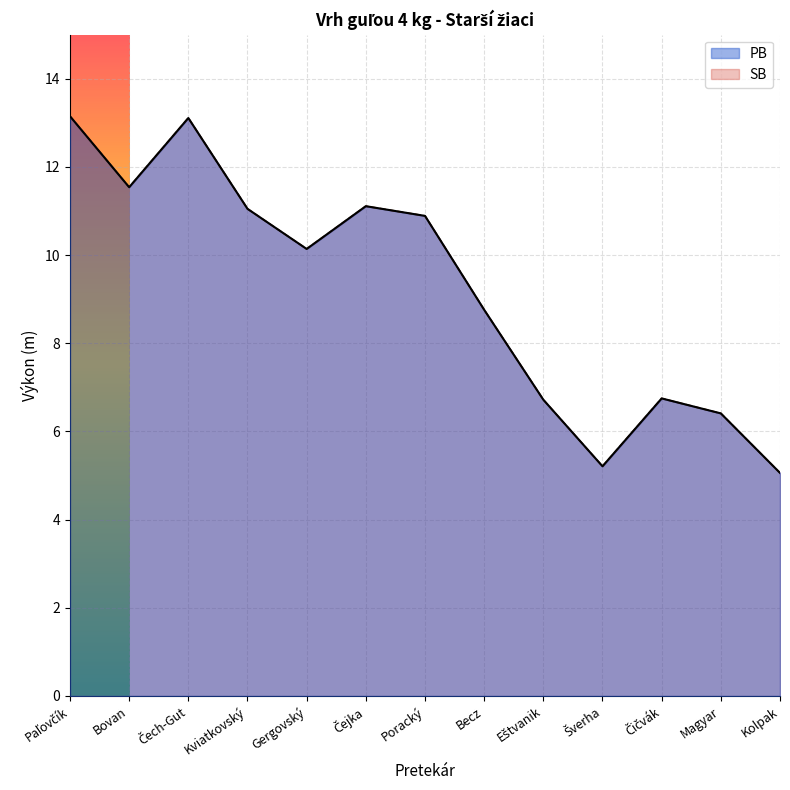

At how many categories does at least one series exceed 8?

8